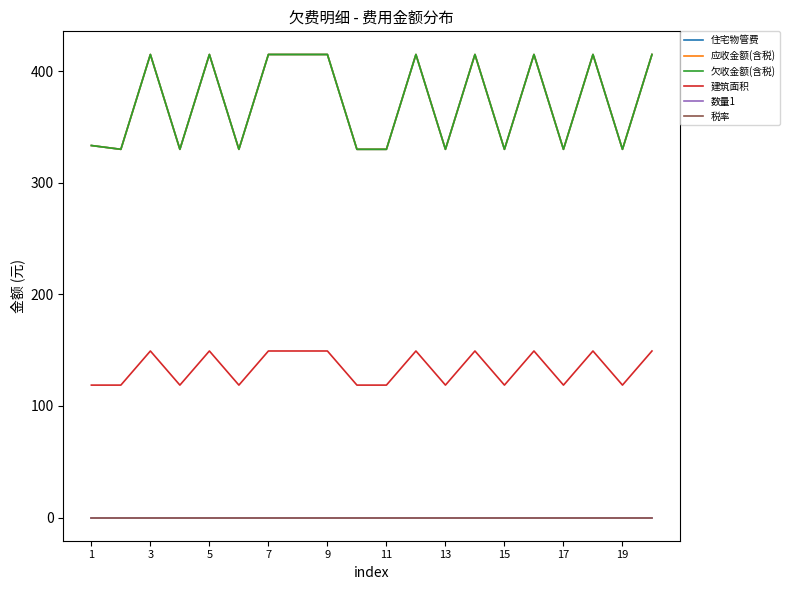

Which series has the widest spread of values?

住宅物管费